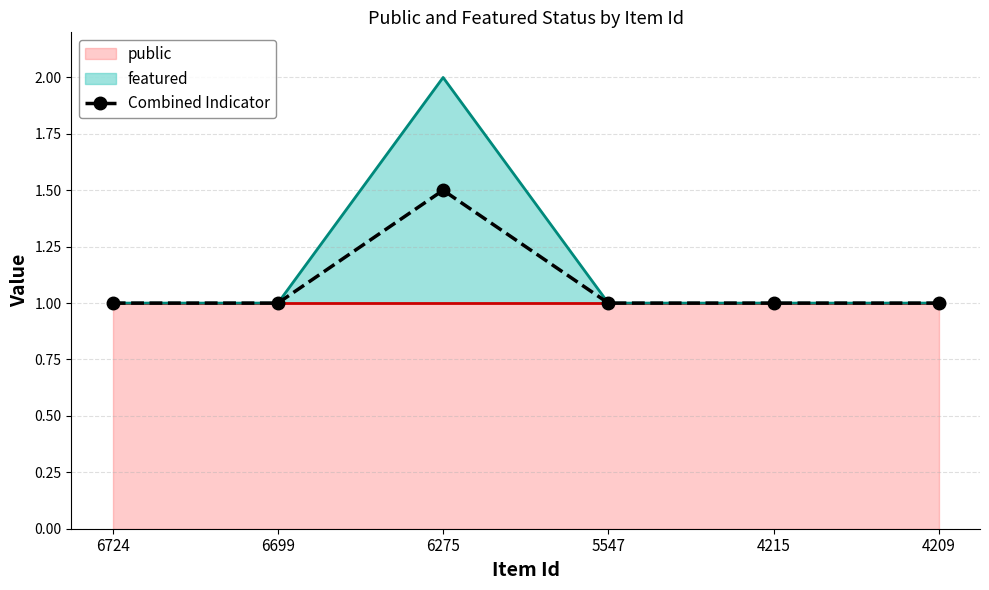

Count the number of categories in the chart.

6